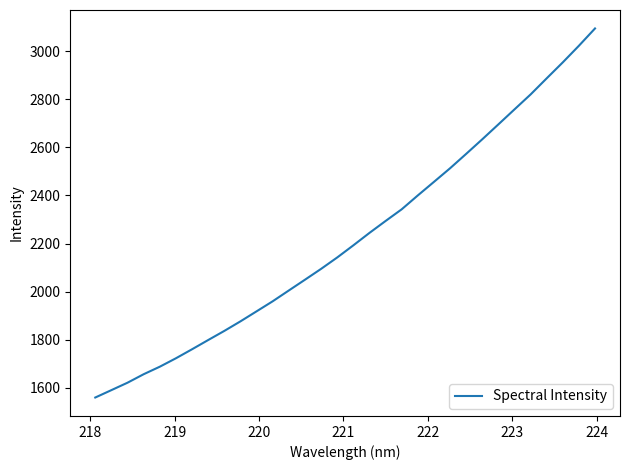

How many lines are shown in the chart?

1